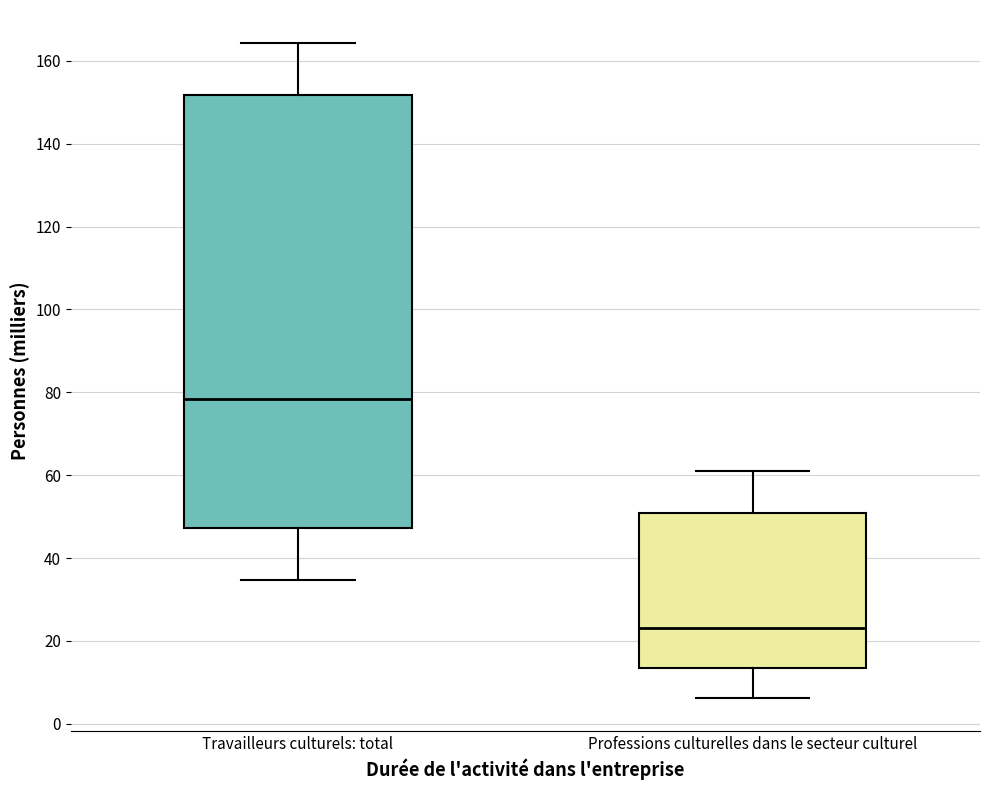

Comparing the boxes themselves (not the whiskers), which one is the tallest?

Travailleurs culturels: total